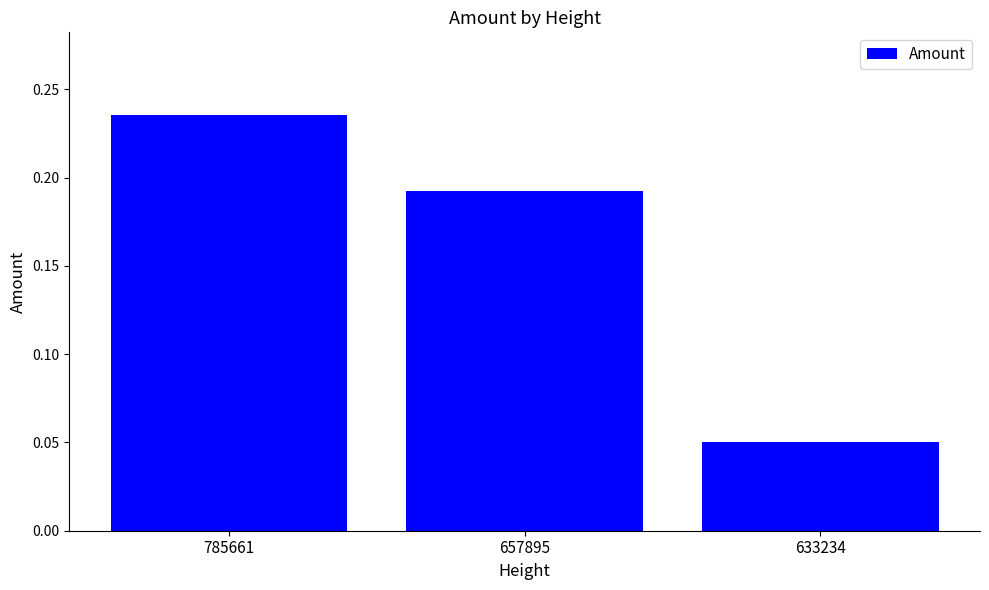

At which category does the chart reach its peak across all series?

785661